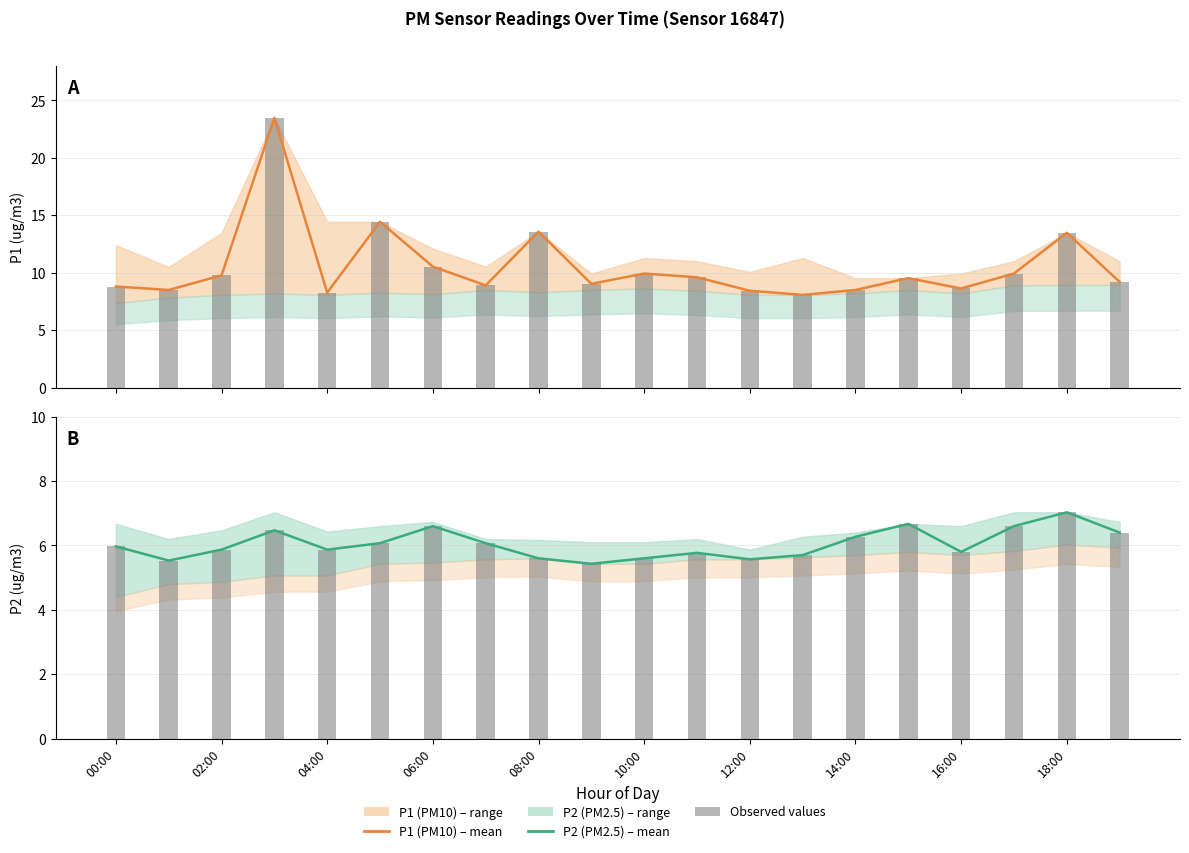

How many categories are shown in the chart?

20